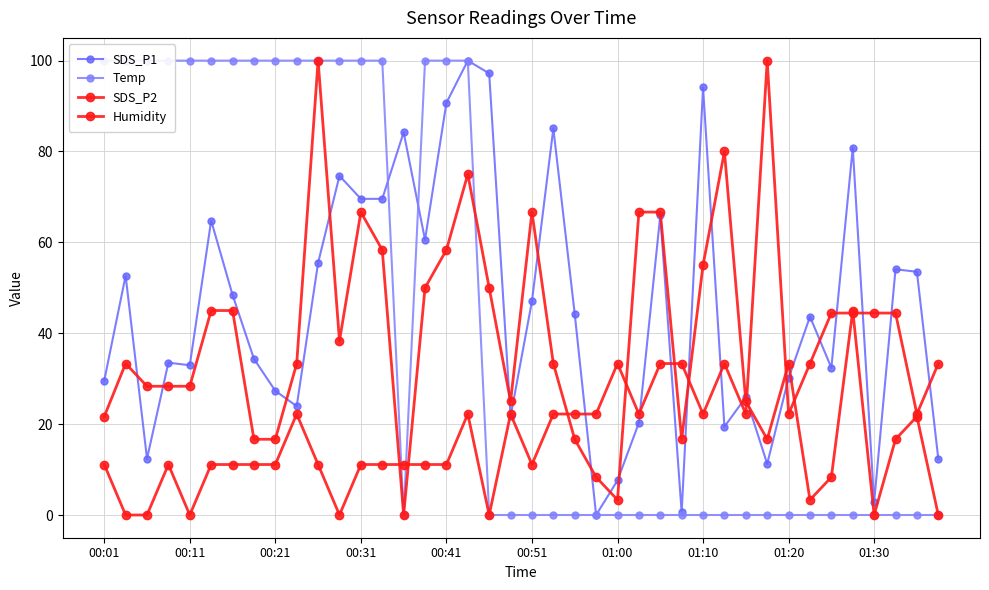

How many interior local valleys does the Humidity series have?

9